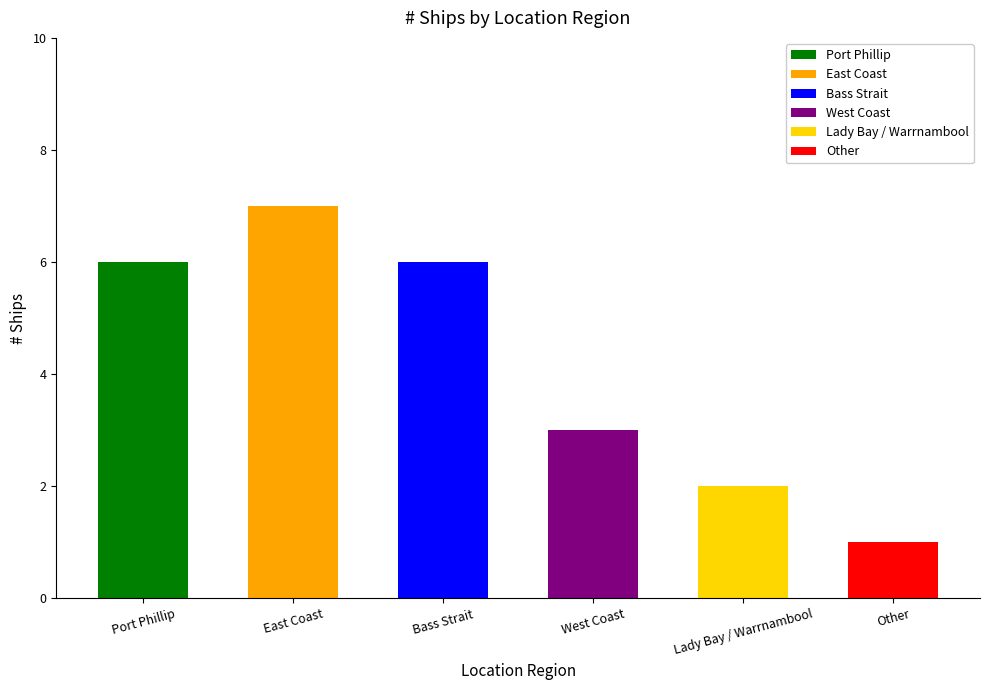

What is the highest value of the Port Phillip series?

6